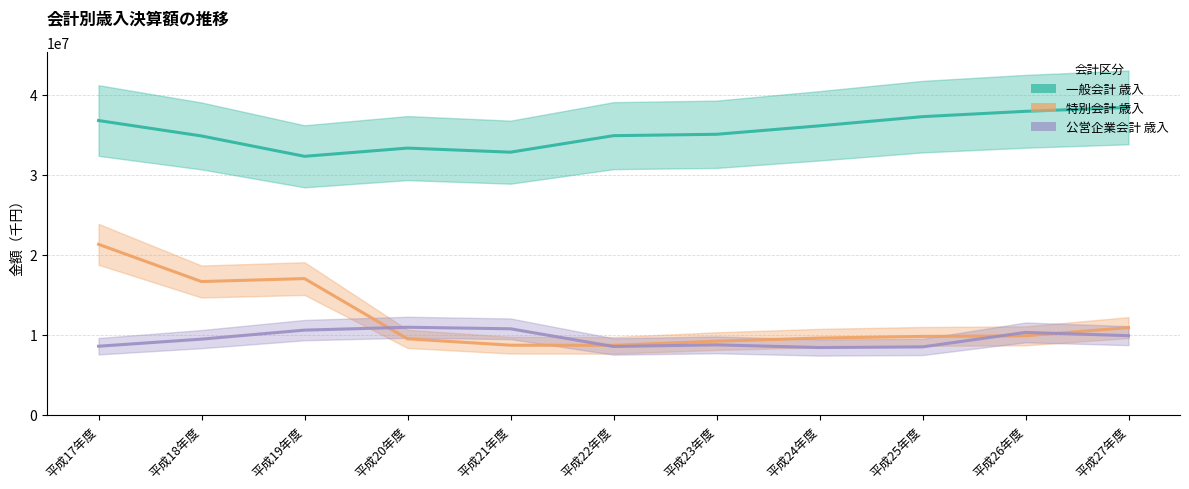

Between 平成17年度 and 平成27年度, which series saw the biggest shift?

特別会計 歳入